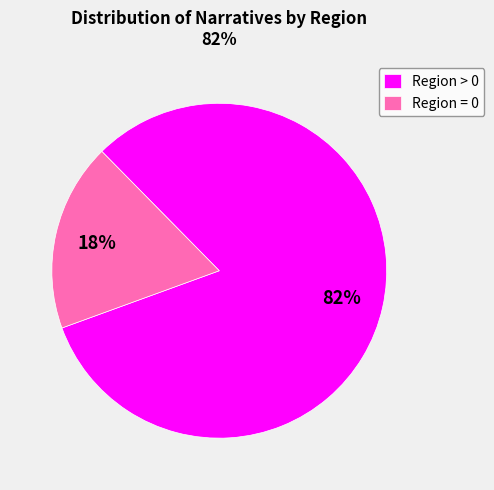

Is it true that Region > 0 is 72% of the pie?

False